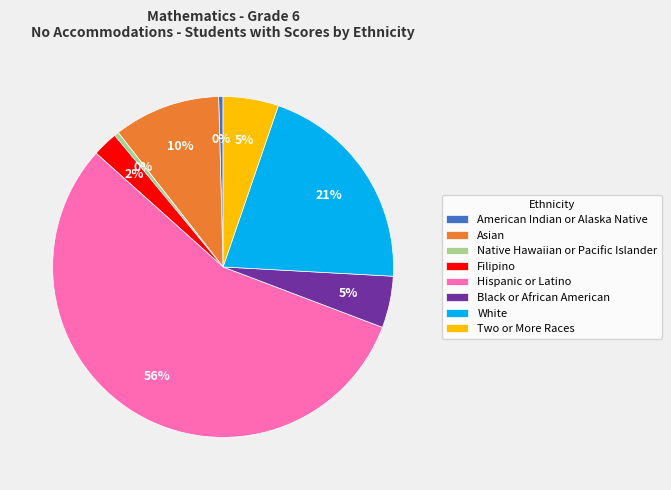

Which category has the biggest portion of the pie?

Hispanic or Latino